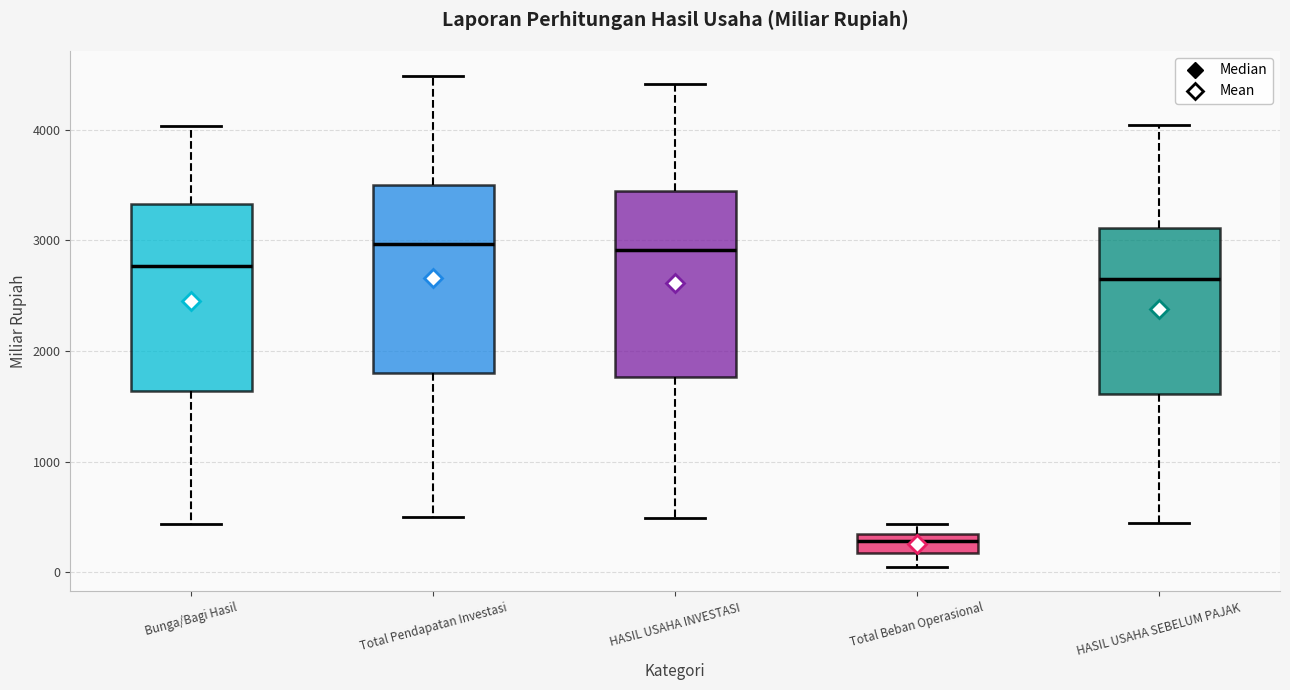

Which box's median line is the lowest?

Total Beban Operasional